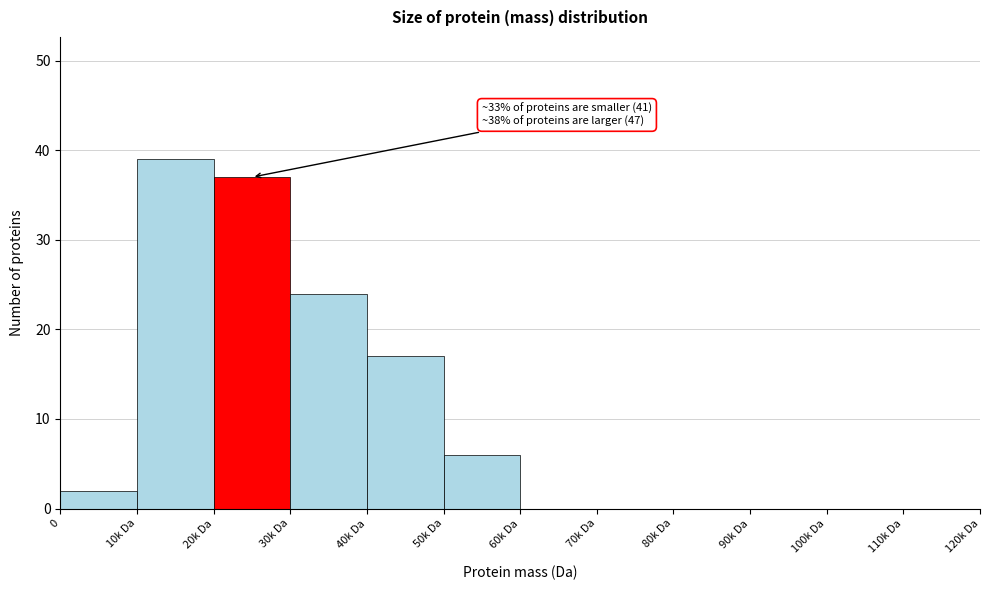

Reading left to right, extract all data points from this chart.

0=2	10k Da=39	20k Da=37	30k Da=24	40k Da=17	50k Da=6	60k Da=0	70k Da=0	80k Da=0	90k Da=0	100k Da=0	110k Da=0